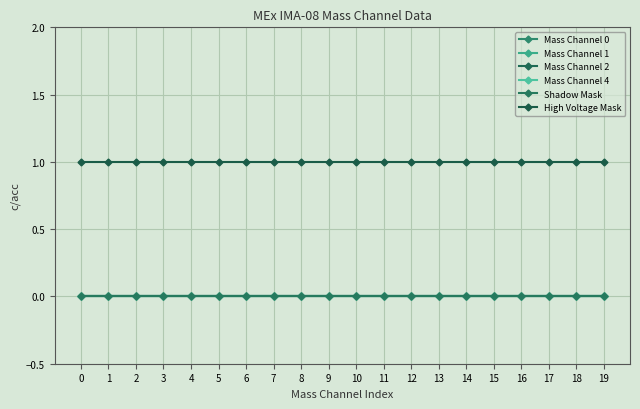

True or false: Mass Channel 2 and Mass Channel 0 cross at least once.

False